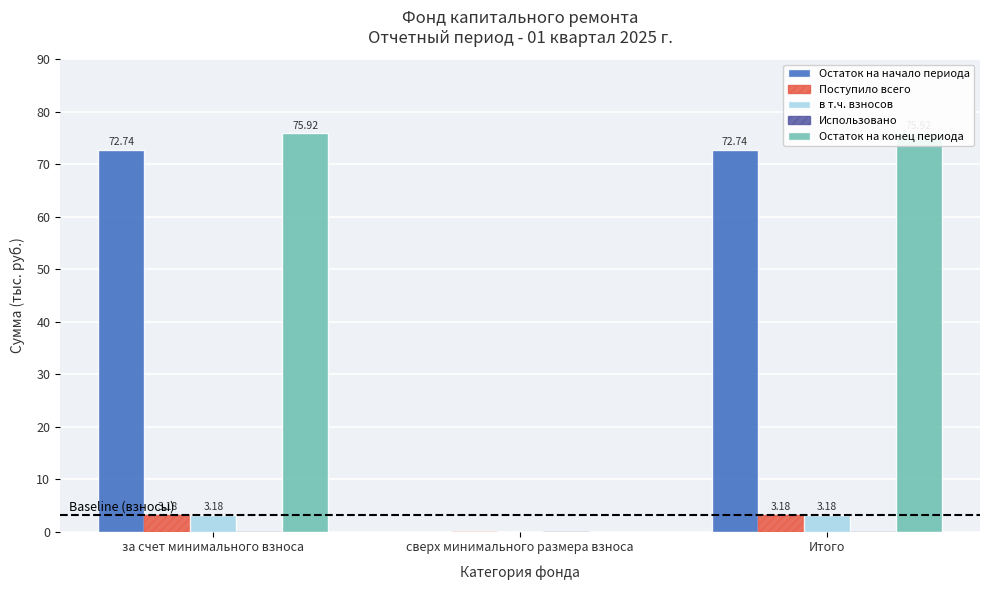

Is it true that в т.ч. взносов equals 3.2 at Итого?

True